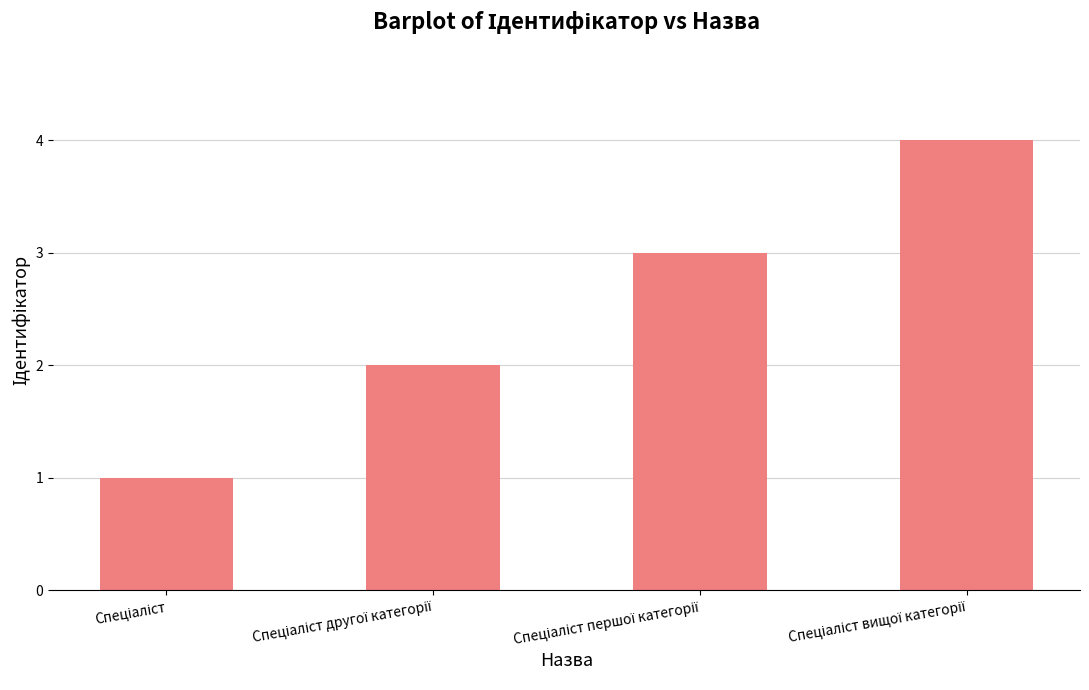

What is the greatest value displayed?

4